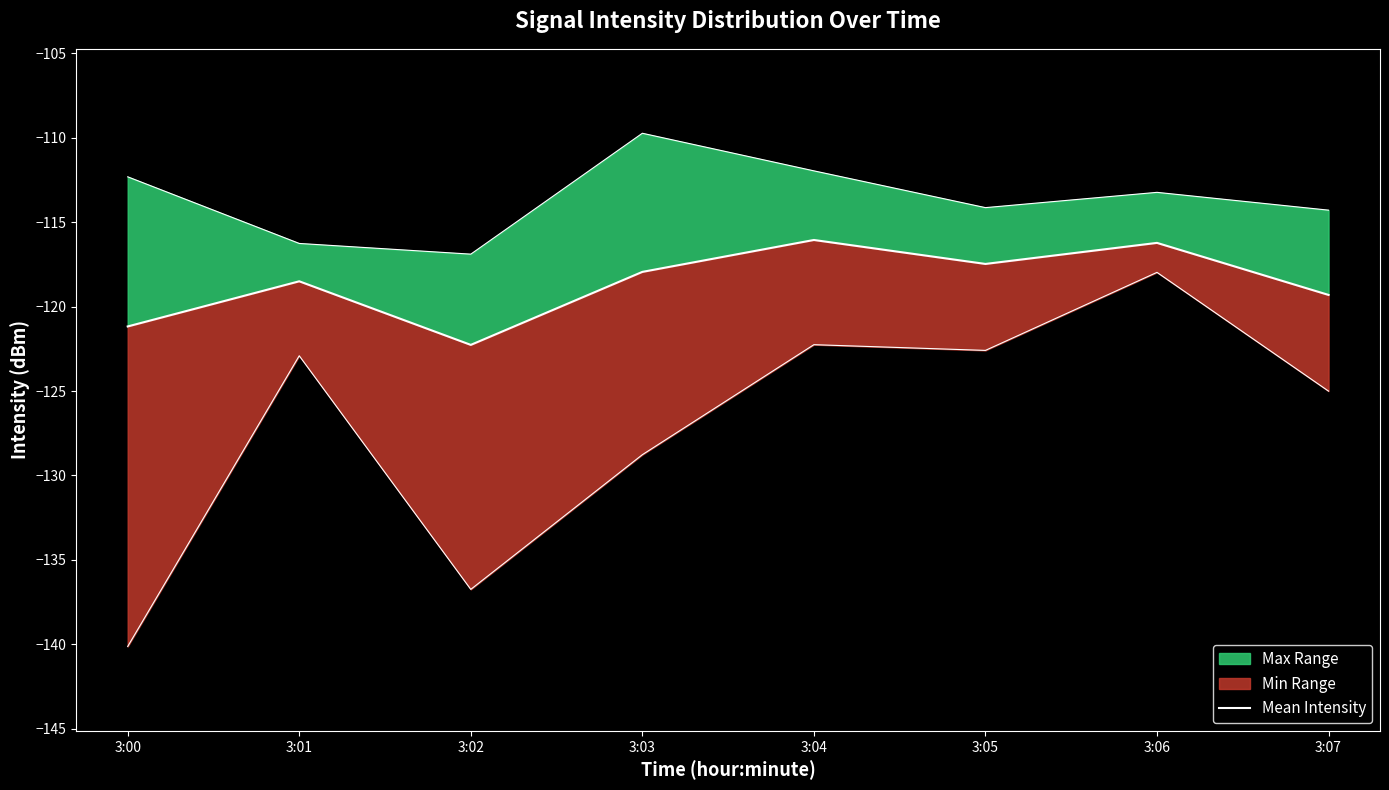

What value does the data have at 3:01?

-118.5